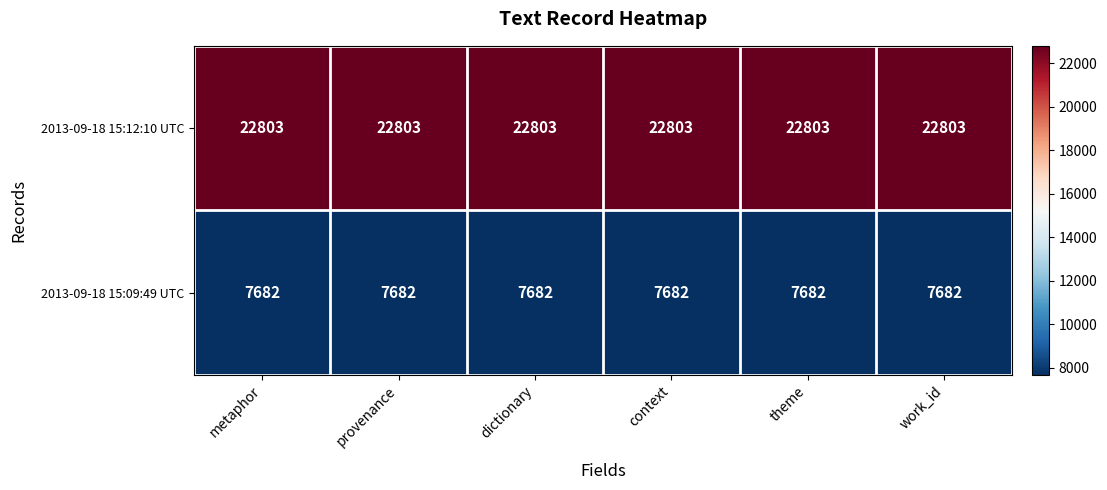

How many series are shown in this chart?

2